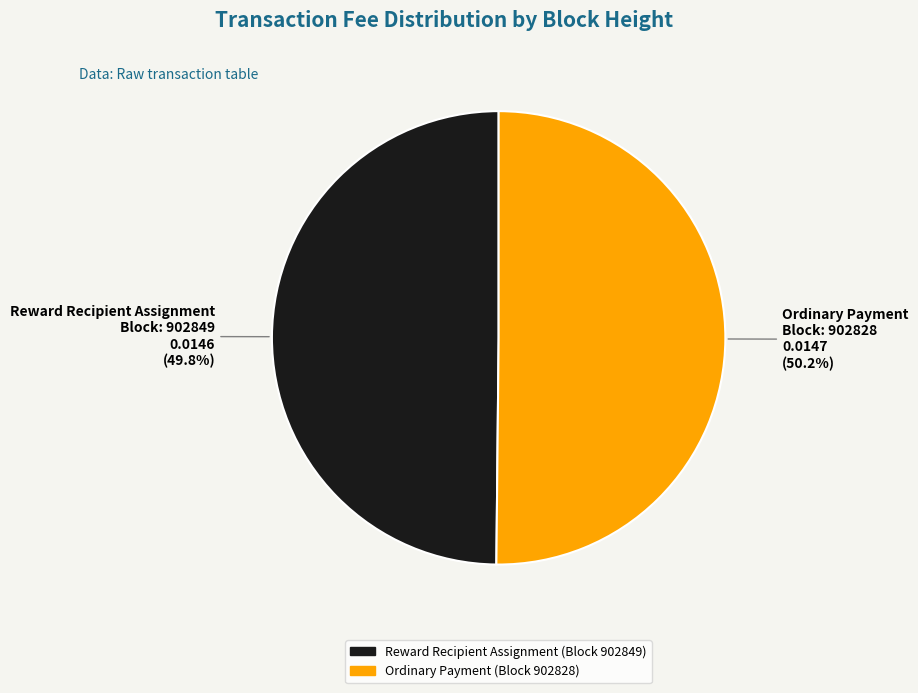

Is there any slice that represents more than half of the pie?

Yes